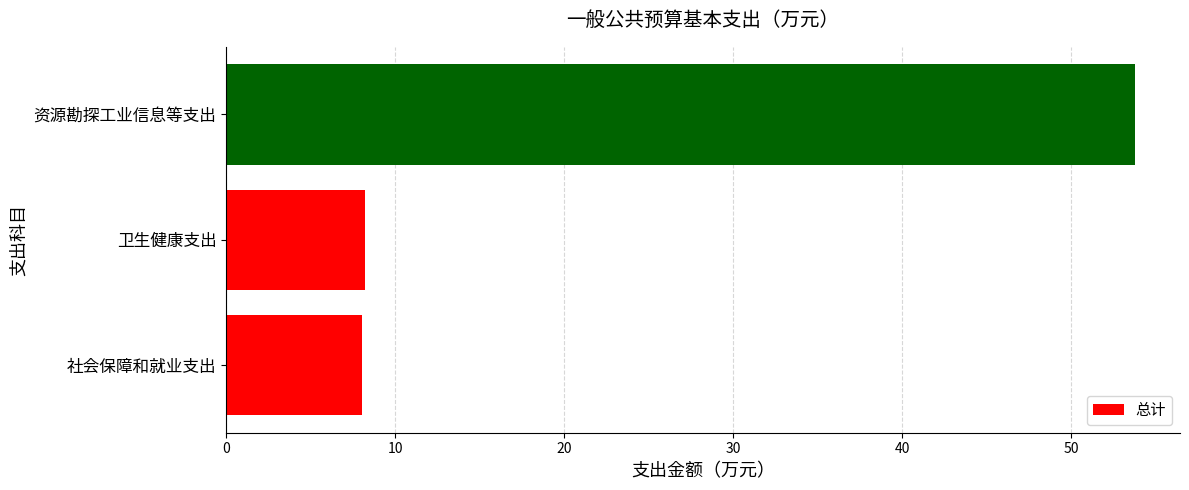

Read the value at 卫生健康支出.

8.2